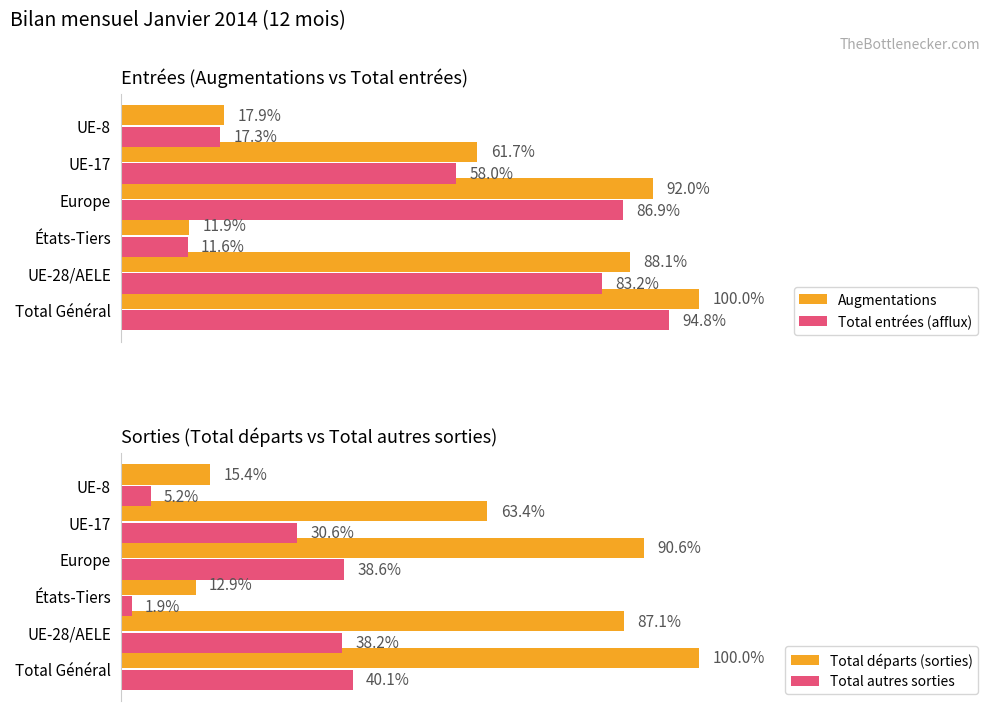

How many bars are there in total?

24